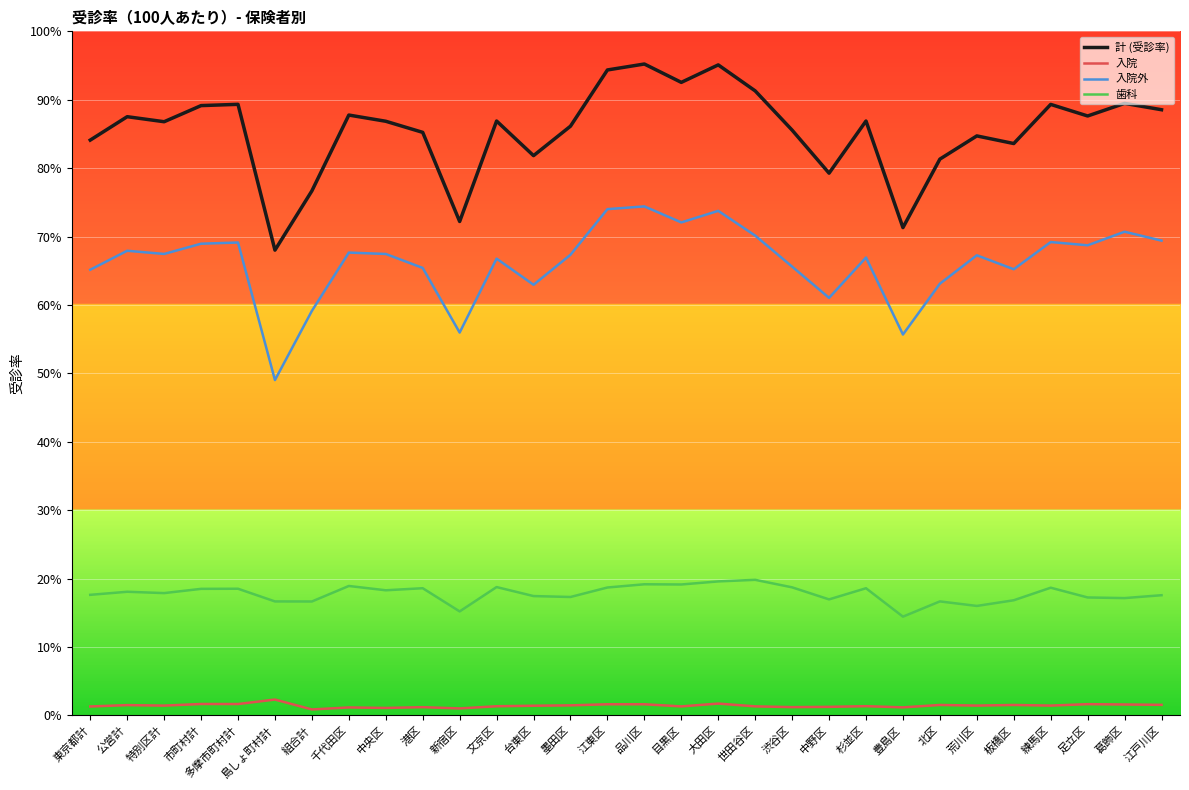

Which series has the largest range (max minus min)?

計 (受診率)